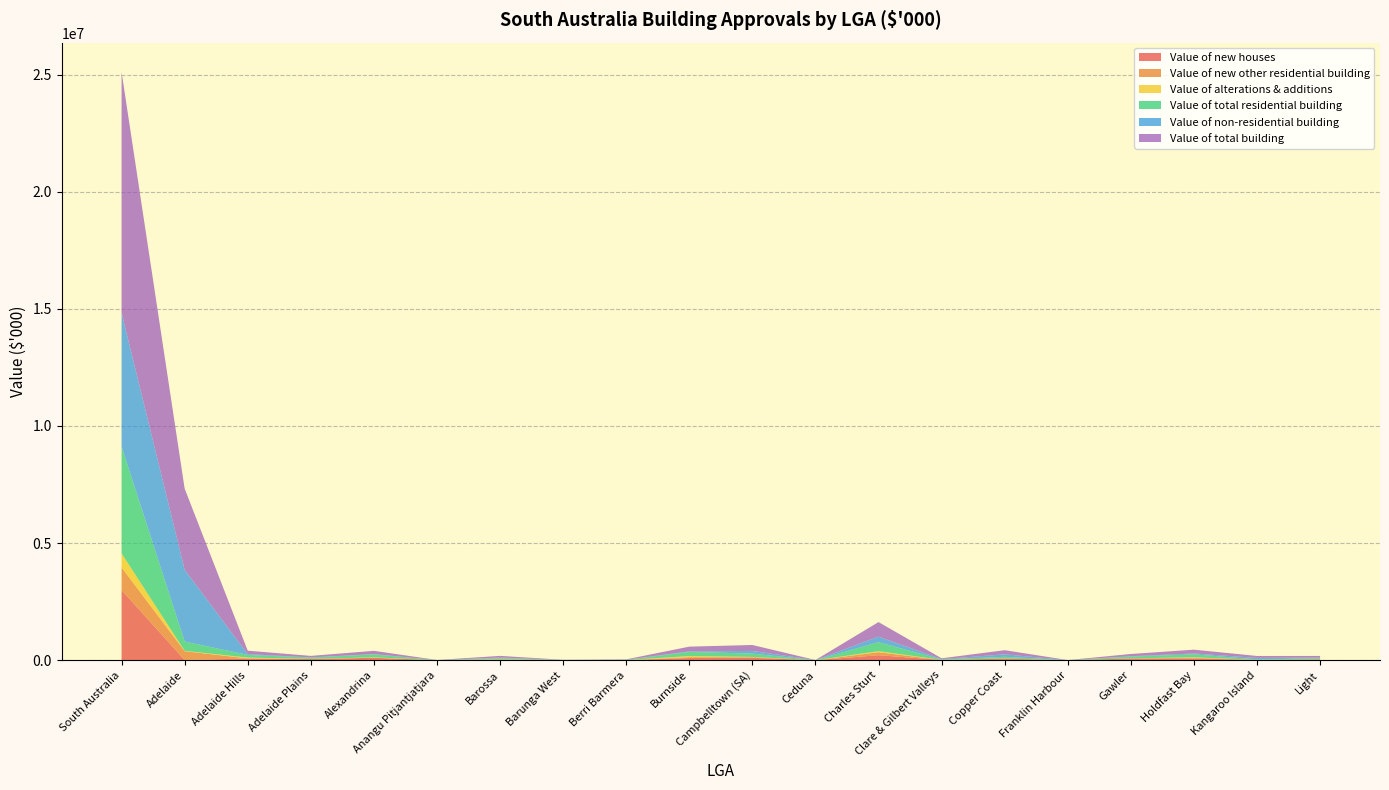

Reading left to right, what are all the values shown in this chart?

Value of new houses: South Australia=2994243.6	Adelaide=9000.0	Adelaide Hills=74341.9	Adelaide Plains=51922.7	Alexandrina=104723.8	Anangu Pitjantjatjara=1505.4	Barossa=30342.0	Barunga West=4432.6	Berri Barmera=6255.9	Burnside=92798.7	Campbelltown (SA)=103689.6	Ceduna=1045.0	Charles Sturt=213817.4	Clare & Gilbert Valleys=11345.8	Copper Coast=66625.3	Franklin Harbour=1551.3	Gawler=73036.6	Holdfast Bay=72088.9	Kangaroo Island=14167.5	Light=37201.3
Value of new other residential building: South Australia=968379.4	Adelaide=376126.2	Adelaide Hills=4552.0	Adelaide Plains=0.0	Alexandrina=0.0	Anangu Pitjantjatjara=0.0	Barossa=2171.8	Barunga West=0.0	Berri Barmera=0.0	Burnside=36926.5	Campbelltown (SA)=25646.3	Ceduna=0.0	Charles Sturt=128928.2	Clare & Gilbert Valleys=0.0	Copper Coast=1559.0	Franklin Harbour=0.0	Gawler=346.3	Holdfast Bay=34869.7	Kangaroo Island=0.0	Light=319.9
Value of alterations & additions: South Australia=597698.4	Adelaide=13710.1	Adelaide Hills=33888.5	Adelaide Plains=4497.2	Alexandrina=19291.8	Anangu Pitjantjatjara=72.0	Barossa=11247.5	Barunga West=988.0	Berri Barmera=1393.2	Burnside=47634.8	Campbelltown (SA)=11961.3	Ceduna=492.2	Charles Sturt=42651.4	Clare & Gilbert Valleys=4623.0	Copper Coast=5026.2	Franklin Harbour=476.0	Gawler=4045.7	Holdfast Bay=19366.5	Kangaroo Island=2708.1	Light=5286.7
Value of total residential building: South Australia=4560321.3	Adelaide=398836.3	Adelaide Hills=112782.4	Adelaide Plains=56419.9	Alexandrina=124015.5	Anangu Pitjantjatjara=1577.4	Barossa=43761.3	Barunga West=5420.6	Berri Barmera=7649.1	Burnside=177360.0	Campbelltown (SA)=141297.2	Ceduna=1537.2	Charles Sturt=385397.0	Clare & Gilbert Valleys=15968.8	Copper Coast=73210.5	Franklin Harbour=2027.3	Gawler=77428.7	Holdfast Bay=126325.1	Kangaroo Island=16875.6	Light=42807.9
Value of non-residential building: South Australia=5713320.8	Adelaide=3064080.1	Adelaide Hills=34130.0	Adelaide Plains=7814.1	Alexandrina=14511.6	Anangu Pitjantjatjara=2640.7	Barossa=26983.8	Barunga West=907.6	Berri Barmera=7068.2	Burnside=23965.1	Campbelltown (SA)=113111.3	Ceduna=2363.9	Charles Sturt=236038.2	Clare & Gilbert Valleys=16929.2	Copper Coast=104208.2	Franklin Harbour=320.0	Gawler=16981.0	Holdfast Bay=35706.6	Kangaroo Island=65389.8	Light=26982.8
Value of total building: South Australia=10273642.1	Adelaide=3462916.3	Adelaide Hills=146912.4	Adelaide Plains=64234.0	Alexandrina=138527.2	Anangu Pitjantjatjara=4218.1	Barossa=70745.2	Barunga West=6328.2	Berri Barmera=14717.3	Burnside=201325.2	Campbelltown (SA)=254408.5	Ceduna=3901.2	Charles Sturt=621435.2	Clare & Gilbert Valleys=32898.0	Copper Coast=177418.7	Franklin Harbour=2347.3	Gawler=94409.7	Holdfast Bay=162031.8	Kangaroo Island=82265.4	Light=69790.6